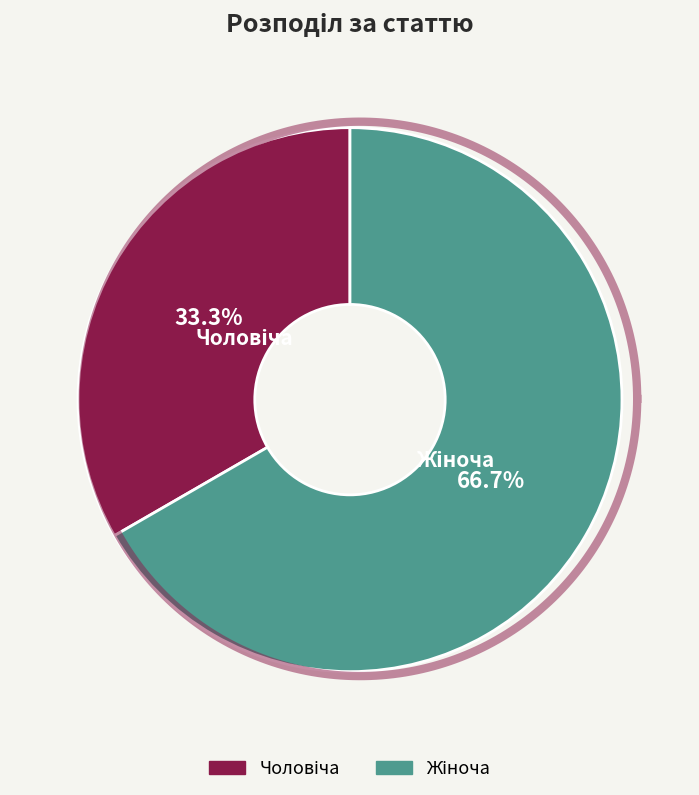

What is the majority slice?

Жіноча